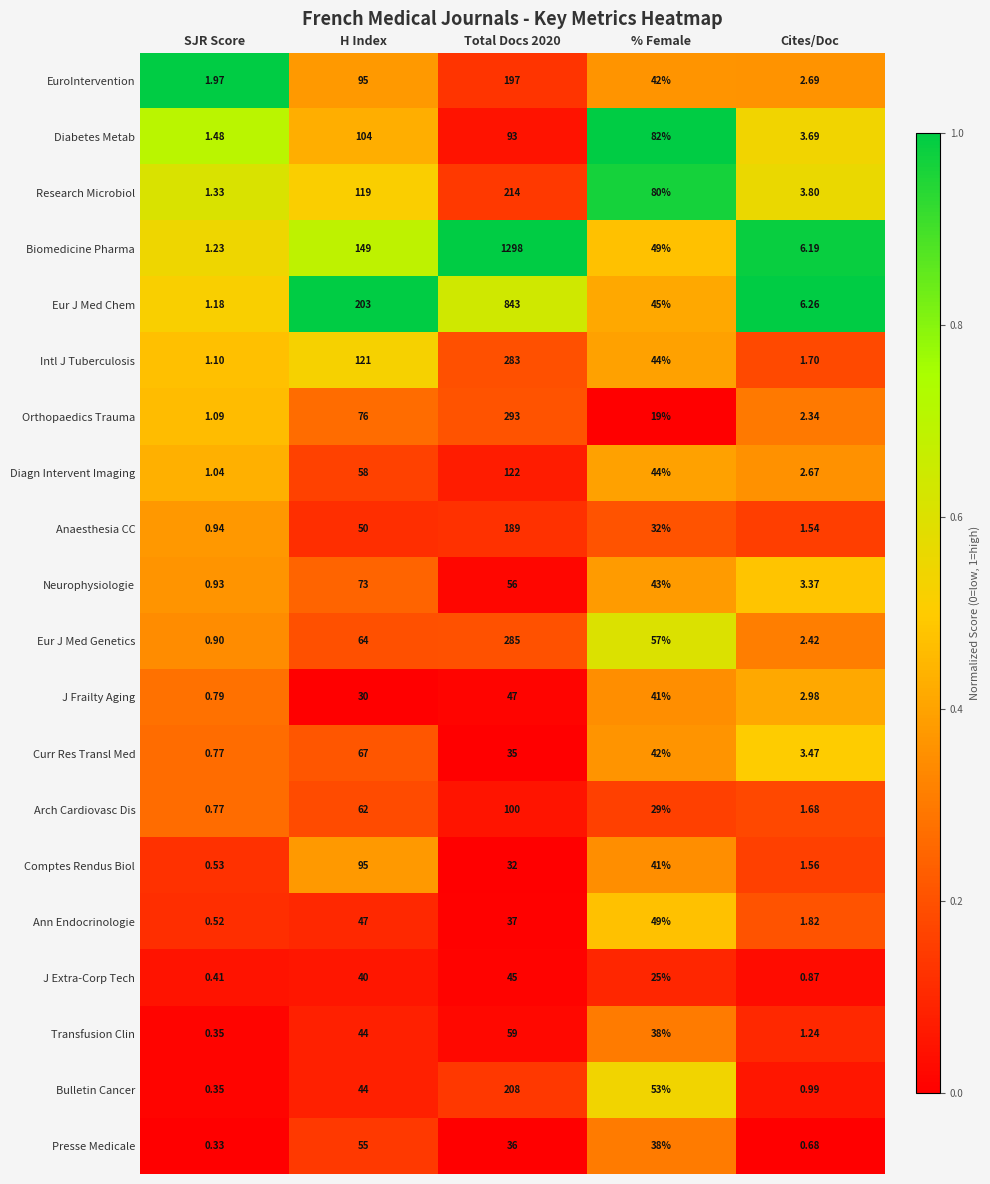

Which series changed the most between Total Docs 2020 and % Female?

Biomedicine Pharma